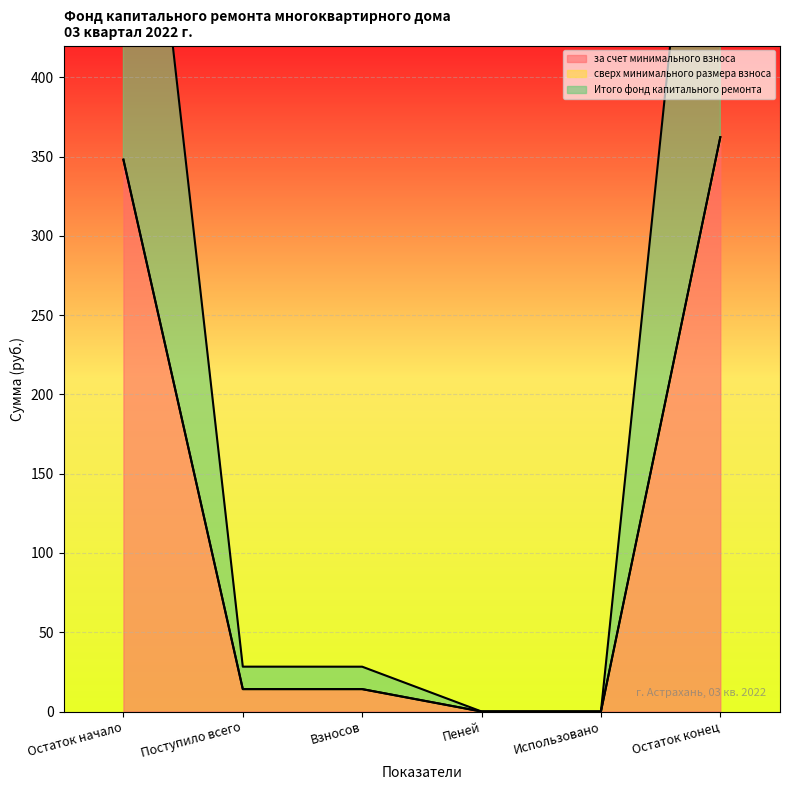

List the labels in order of Итого фонд капитального ремонта value, smallest first.

Использовано, Пеней, Взносов, Поступило всего, Остаток начало, Остаток конец